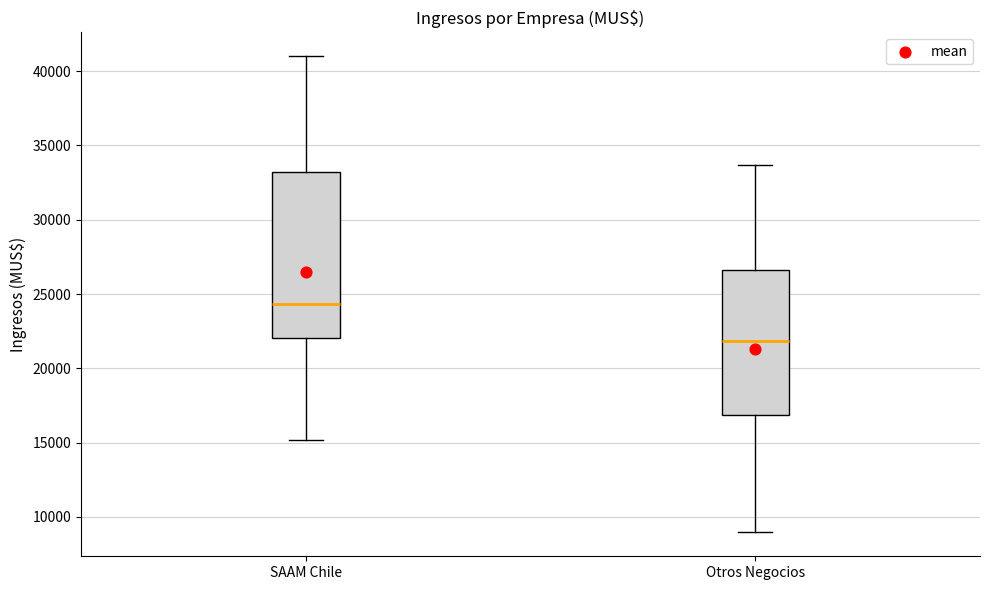

Where is the lower edge of the box for Otros Negocios on the y-axis? The values are not printed on the chart, so give them approximately, as read against the axis.

17000